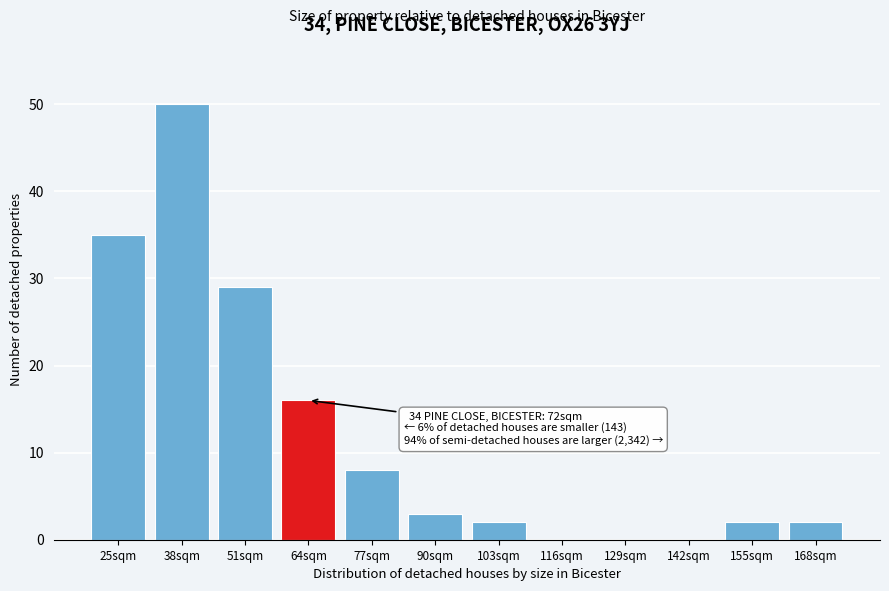

Reading left to right, what are all the values shown in this chart?

25sqm=35	38sqm=50	51sqm=29	64sqm=16	77sqm=8	90sqm=3	103sqm=2	116sqm=0	129sqm=0	142sqm=0	155sqm=2	168sqm=2